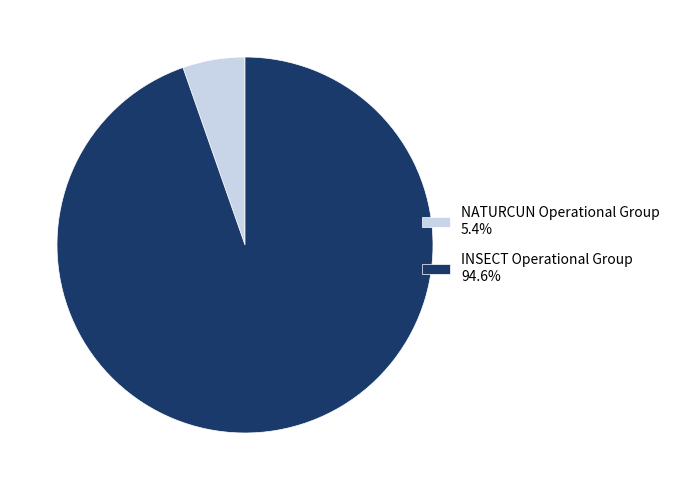

The INSECT Operational Group slice represents 95% of the pie. True or false?

True